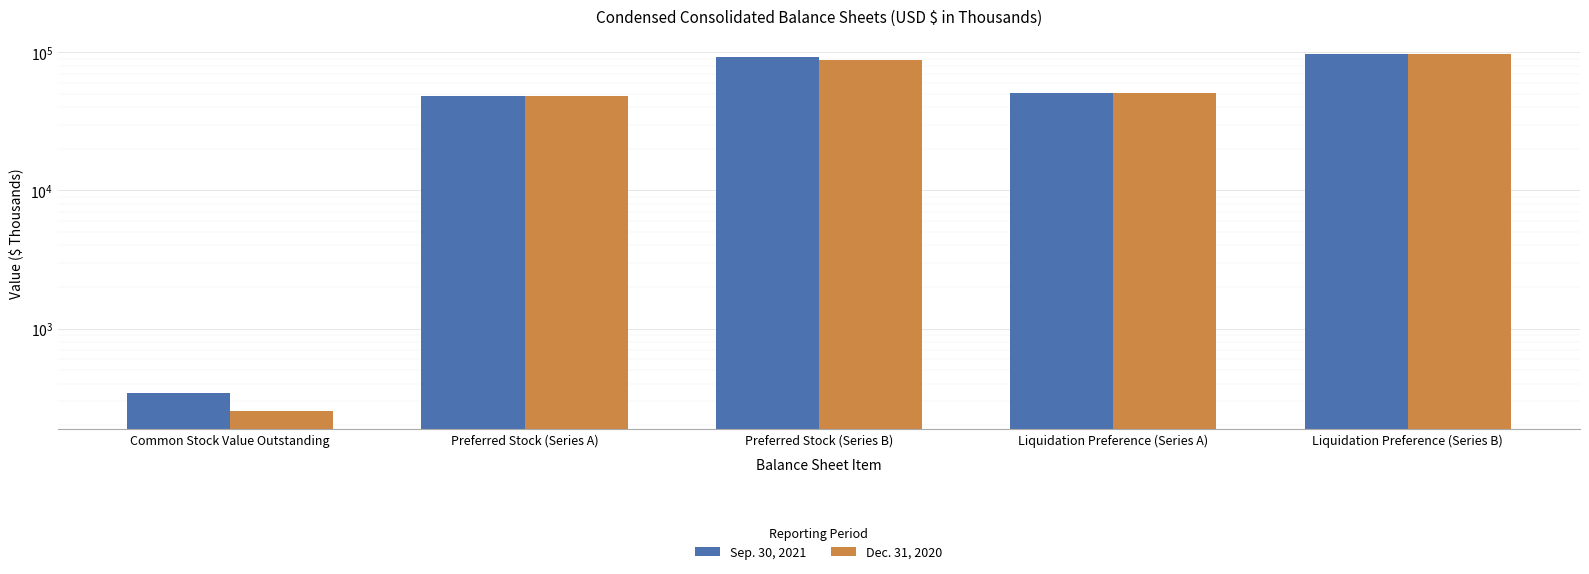

What is the greatest value displayed?

97277